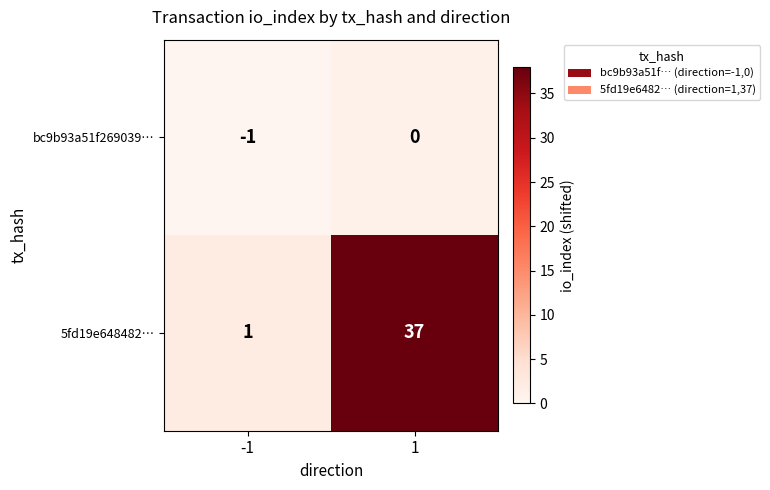

The value of 5fd19e648482… at -1 is 2. True or false?

False